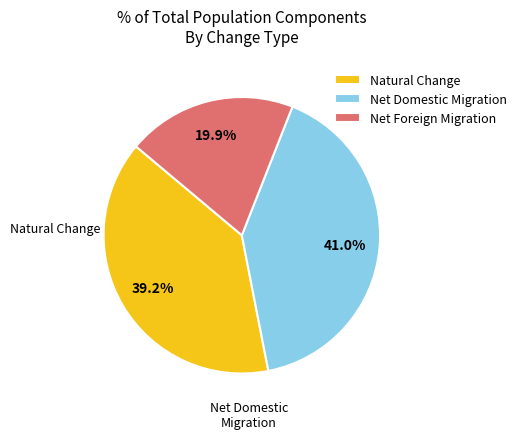

Rank the categories by value from lowest to highest.

Net Foreign Migration, Natural Change, Net Domestic Migration